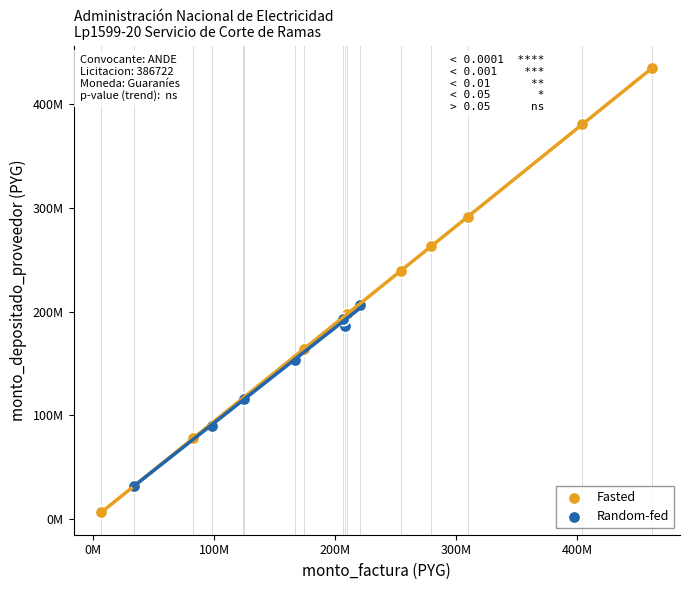

What are all the series names shown in the legend?

Fasted, Random-fed